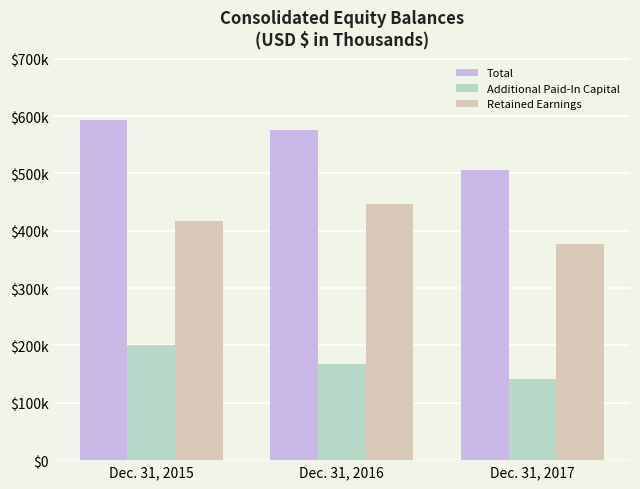

Does the chart contain any negative values?

No